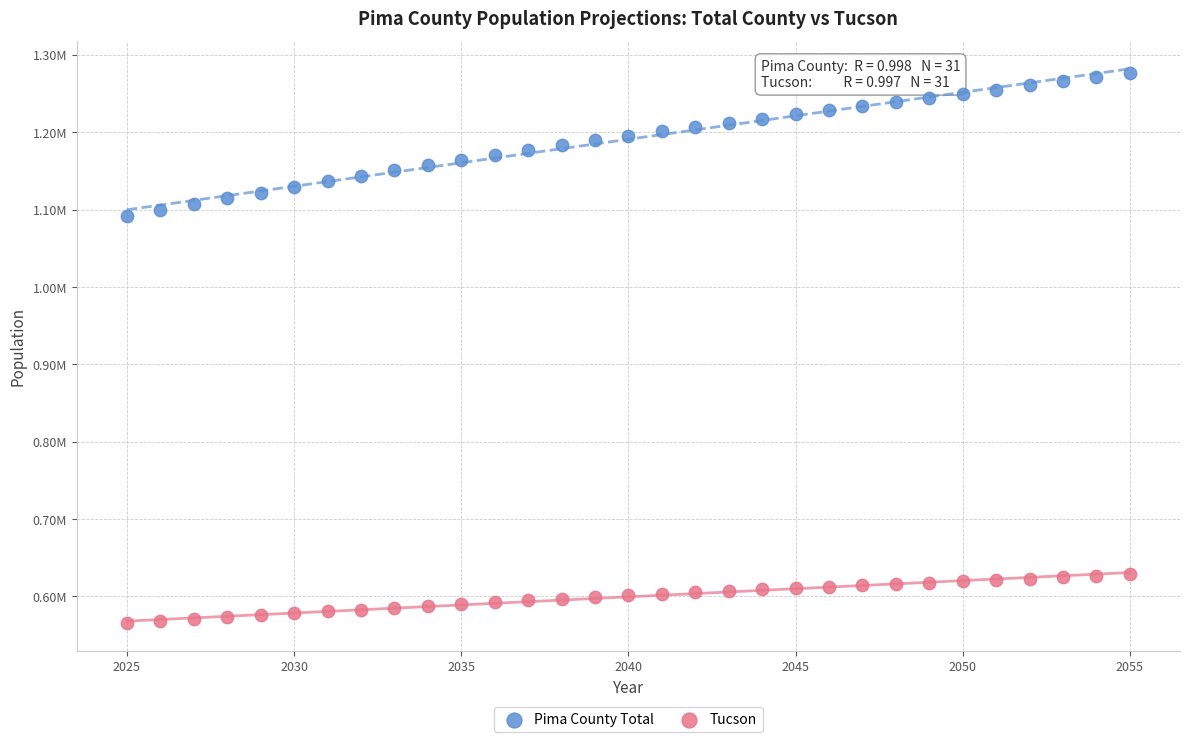

What are all the series names shown in the legend?

Pima County Total, Tucson